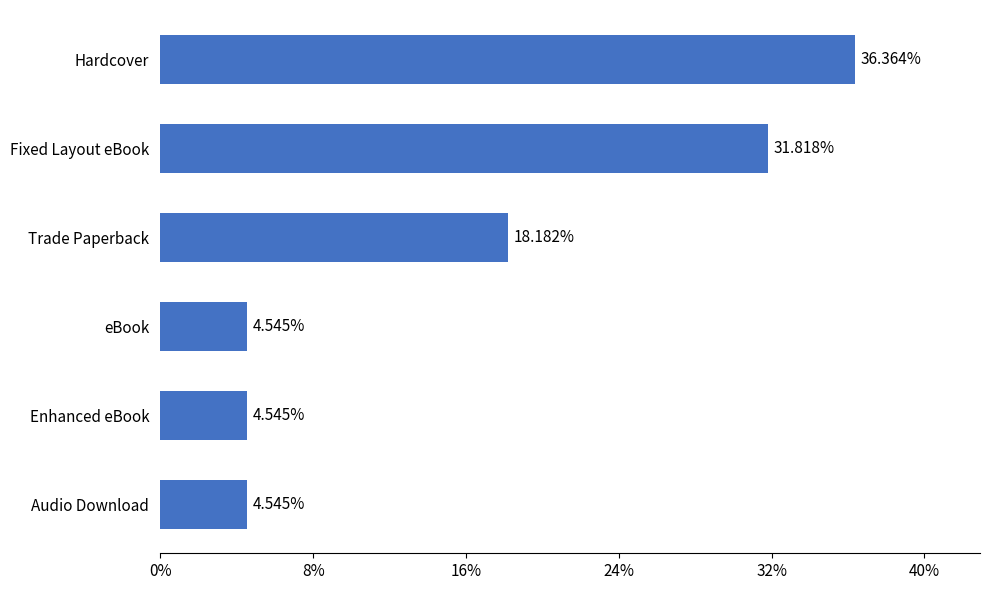

Which label corresponds to the largest value in the chart?

Hardcover